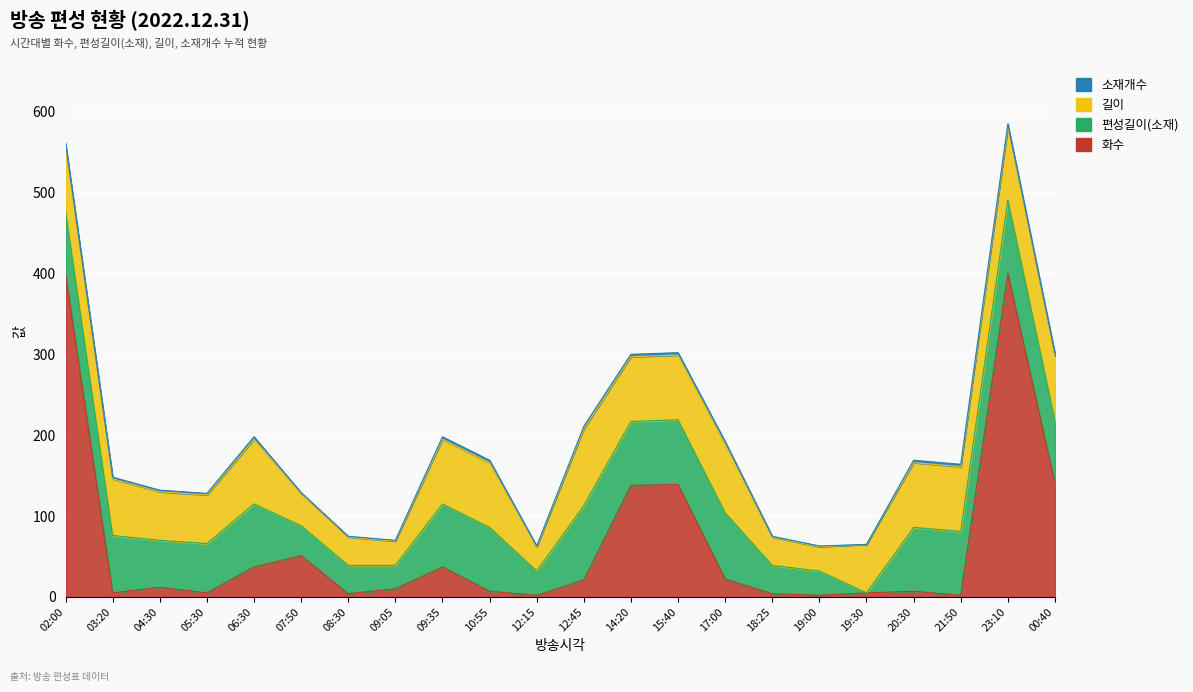

What is the spread (max minus min) of values at 19:30?

60